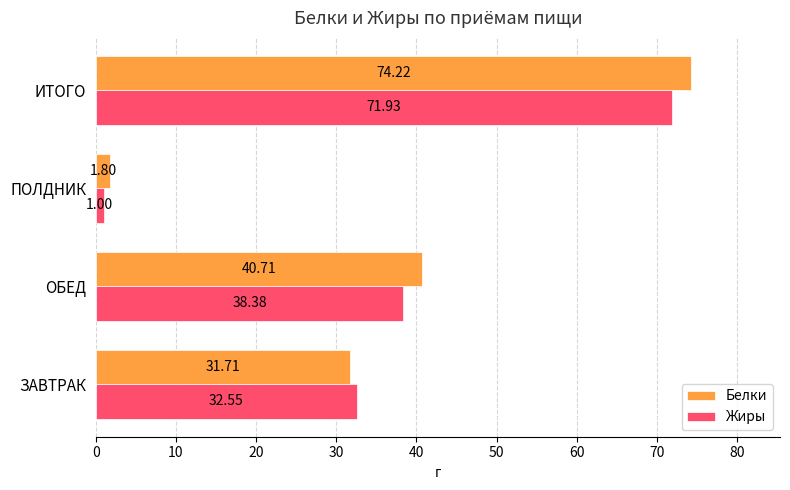

Which series changed the most between ЗАВТРАК and ИТОГО?

Белки